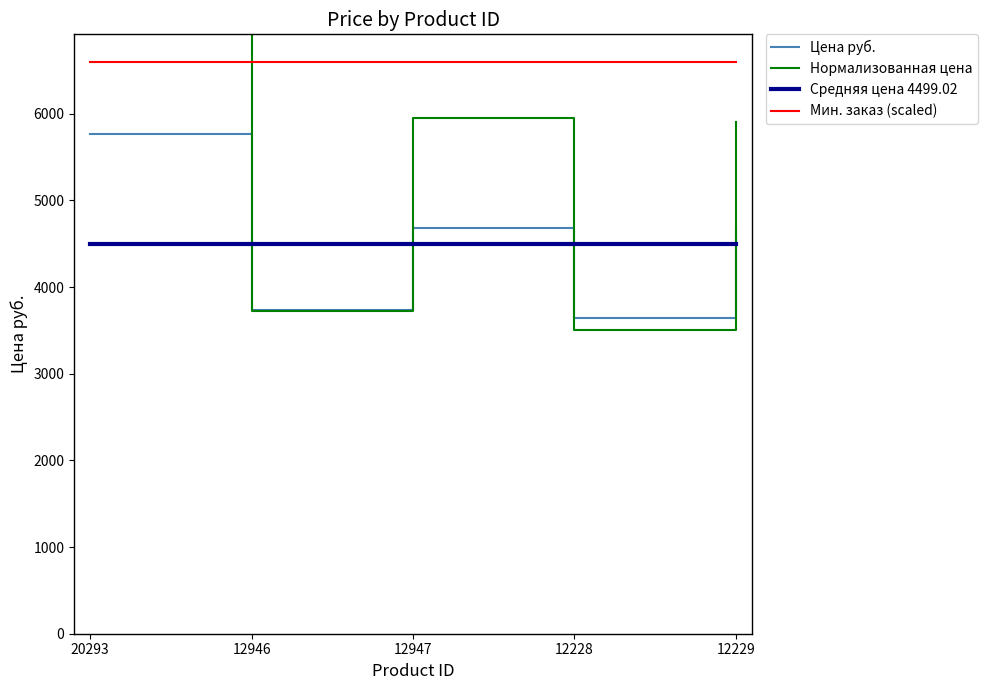

What is the sum of all Мин. заказ (scaled) values?

33000.0